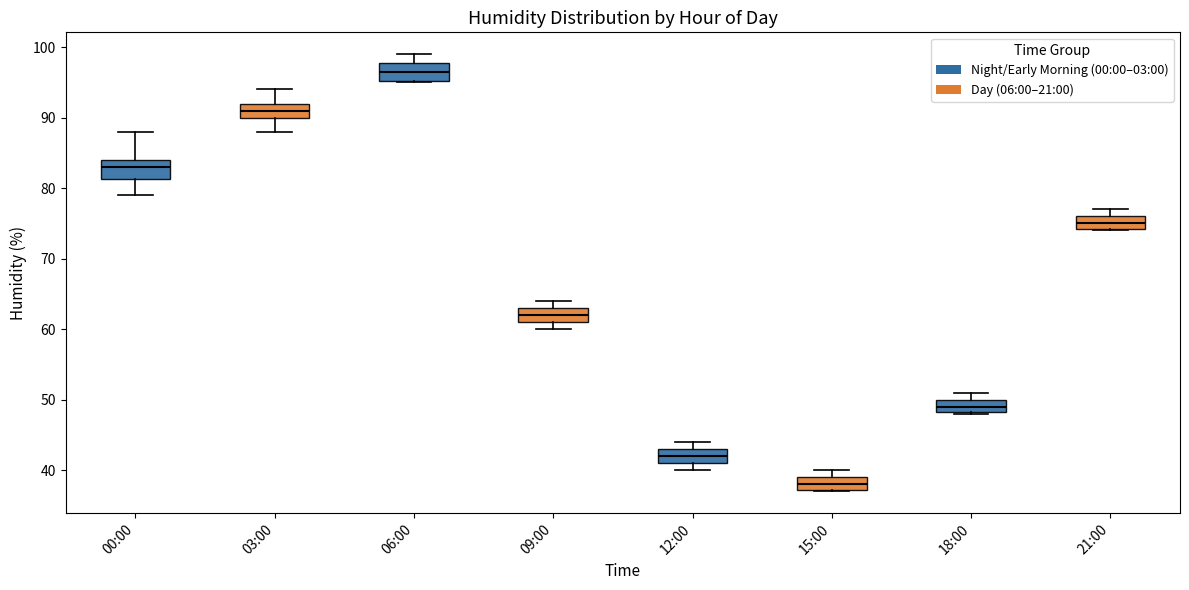

Reading left to right, transcribe this box plot: for each box, give where its median line is, the range the box spans, and where its two whiskers end, as read against the y-axis. The values are not printed on the chart, so give them approximately, as read against the axis.

00:00: median 83, box 81 to 84, whiskers 79 to 88
03:00: median 91, box 90 to 92, whiskers 88 to 94
06:00: median 97, box 95 to 98, whiskers 95 to 99
09:00: median 62, box 61 to 63, whiskers 60 to 64
12:00: median 42, box 41 to 43, whiskers 40 to 44
15:00: median 38, box 37 to 39, whiskers 37 to 40
18:00: median 49, box 48 to 50, whiskers 48 to 51
21:00: median 75, box 74 to 76, whiskers 74 to 77